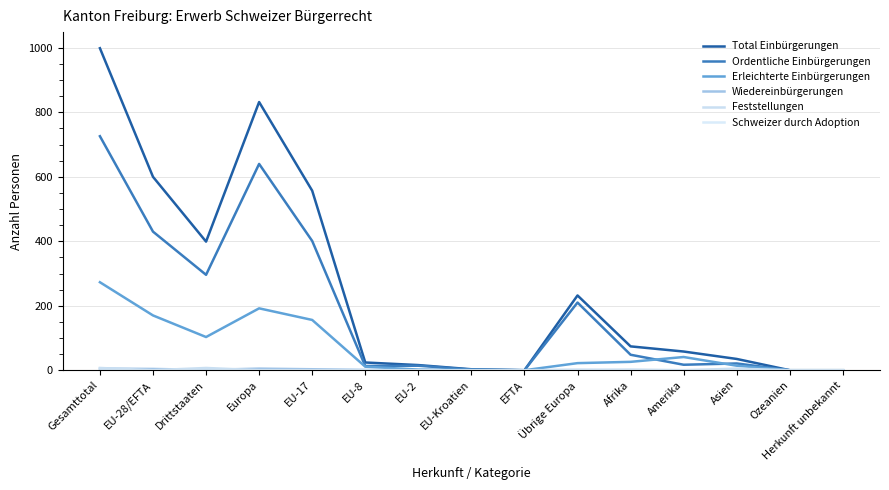

True or false: Ordentliche Einbürgerungen has a value of 210 at Übrige Europa.

True